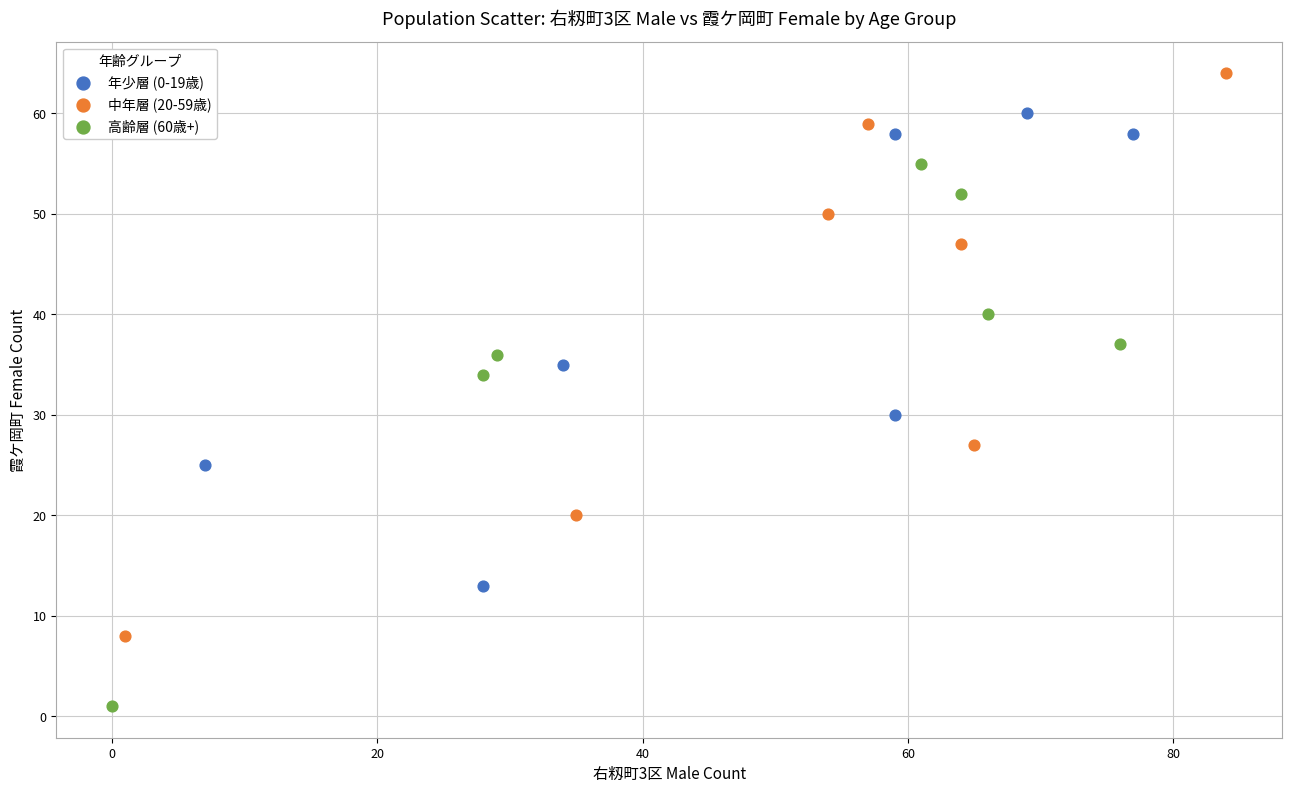

Which series contains the highest Y value?

中年層 (20-59歳)